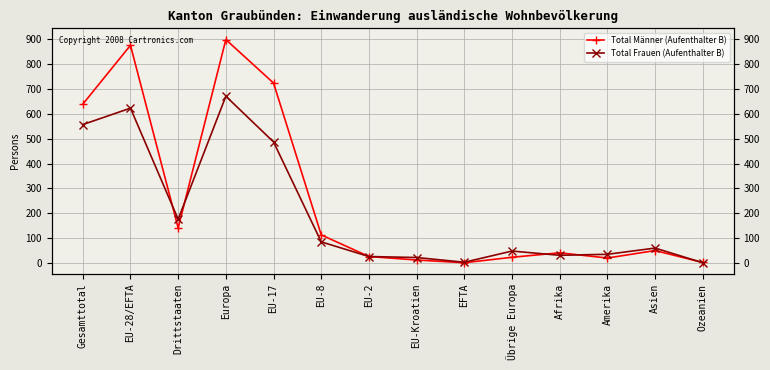

How many times do Total Männer (Aufenthalter B) and Total Frauen (Aufenthalter B) cross each other?

5